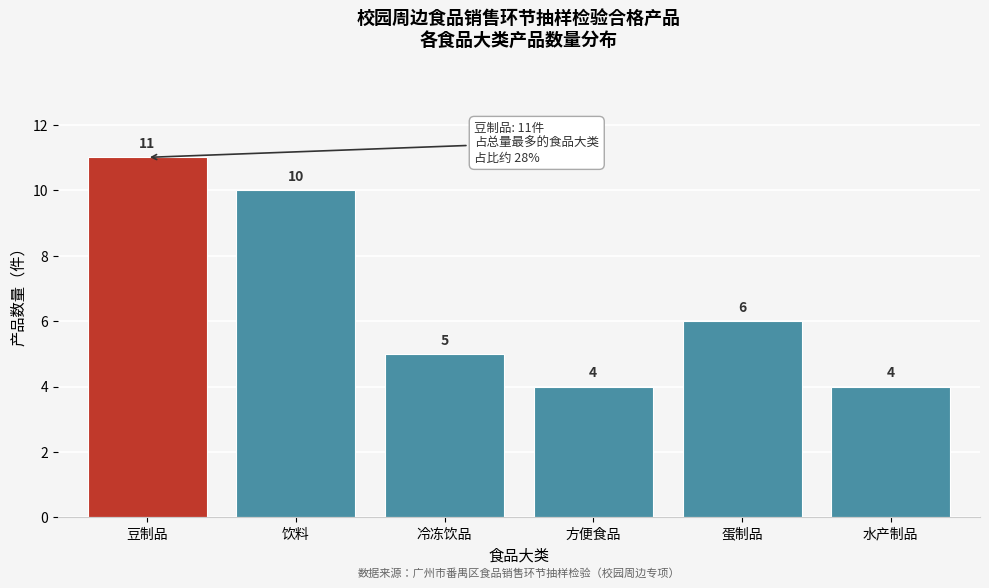

Reading right to left, what are all the values shown in this chart?

4	6	4	5	10	11